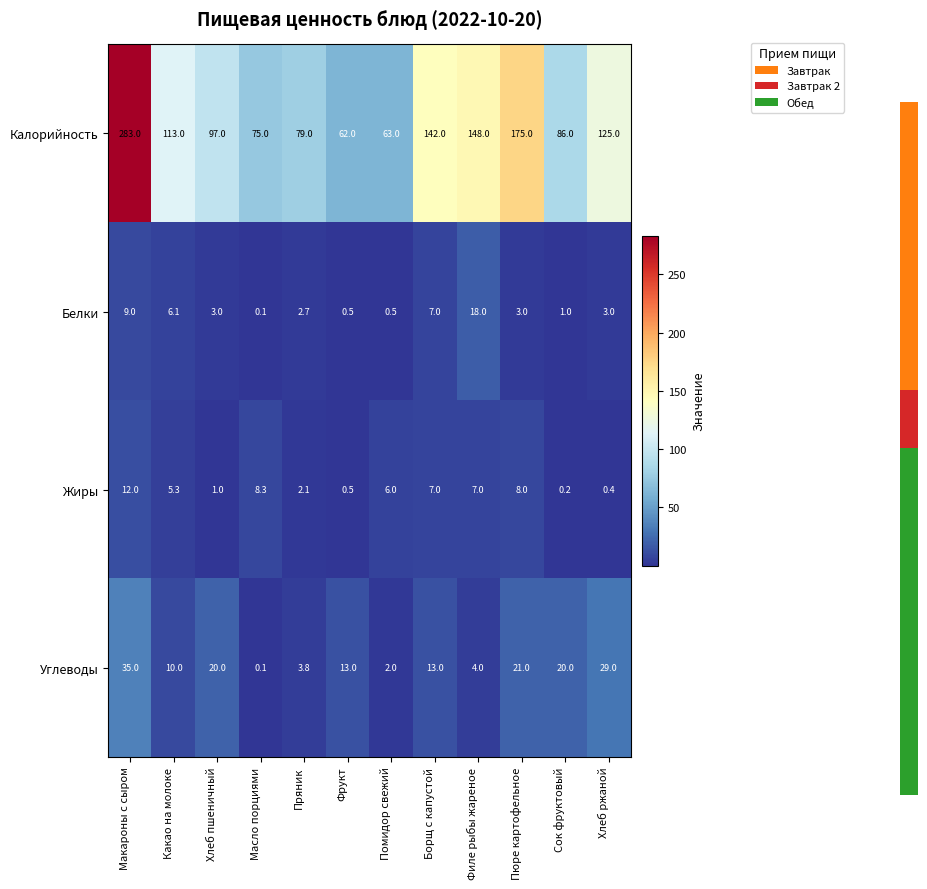

List the labels in order of Калорийность value, smallest first.

Фрукт, Помидор свежий, Масло порциями, Пряник, Сок фруктовый, Хлеб пшеничный, Какао на молоке, Хлеб ржаной, Борщ с капустой, Филе рыбы жареное, Пюре картофельное, Макароны с сыром